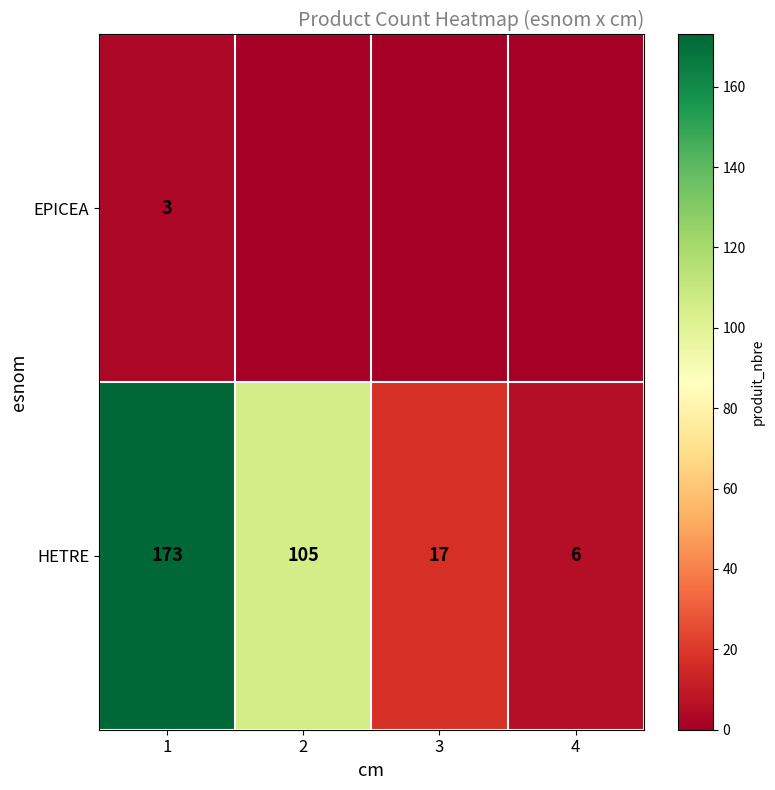

What is the spread (max minus min) of values at 1?

170